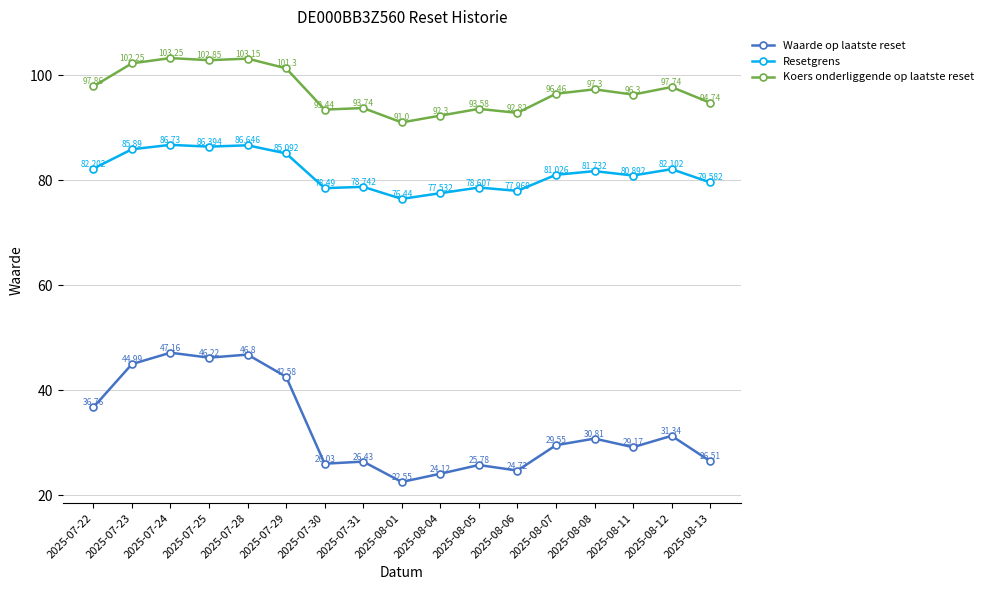

How many data points in Resetgrens are above 81?

9